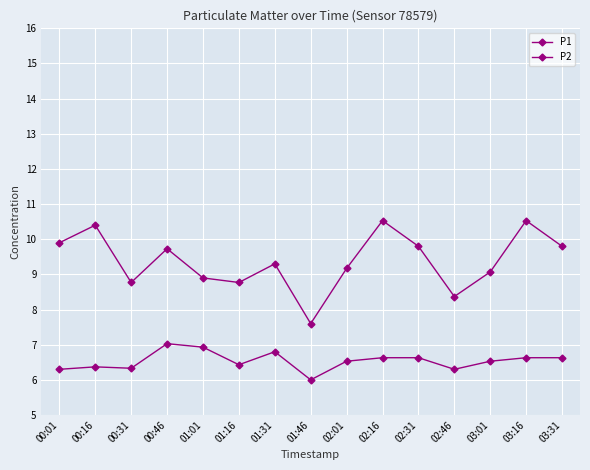

Which series changed the most between 00:31 and 02:16?

P1